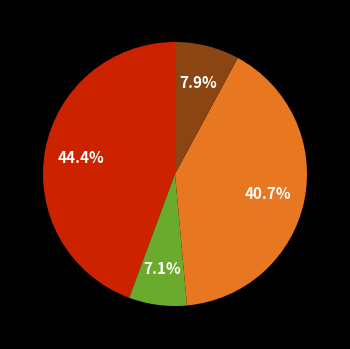

Is there a majority slice in this chart?

No